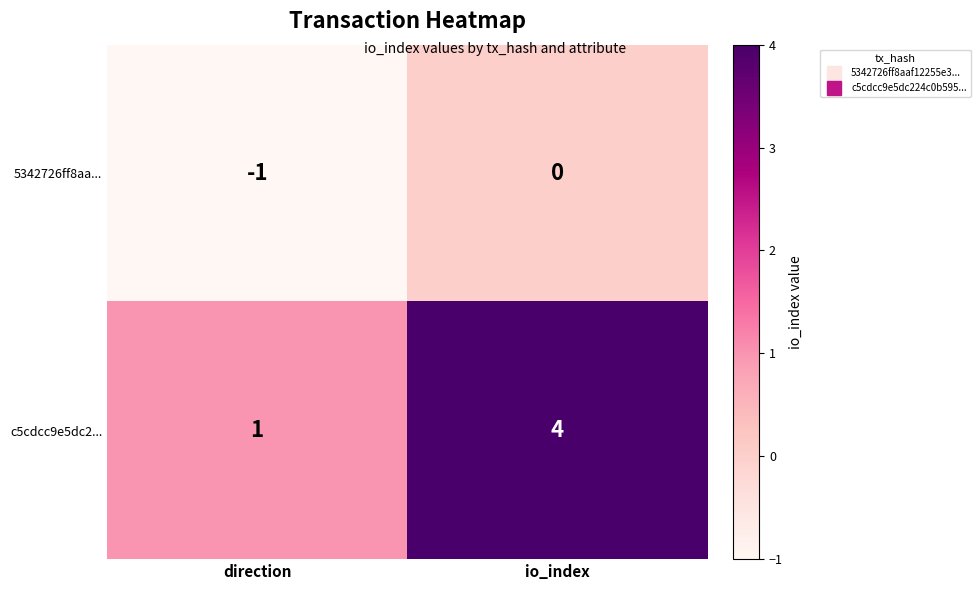

What is the total value across all series at io_index?

4